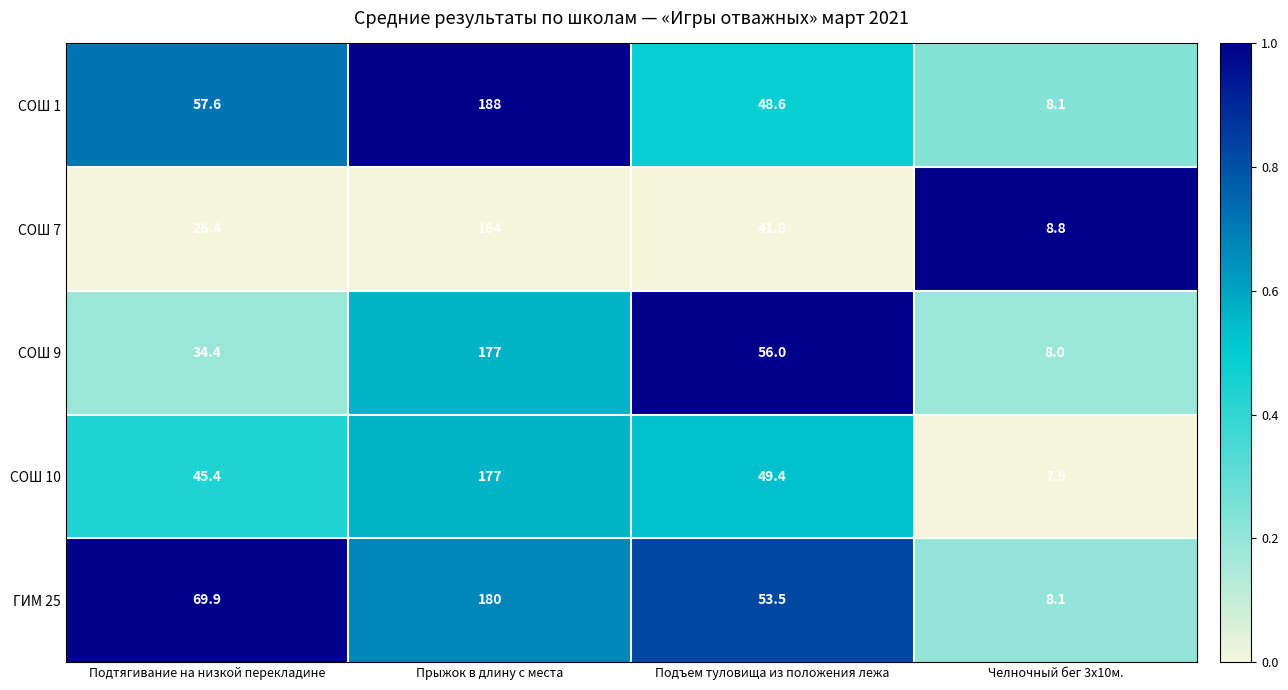

What is the maximum value shown in the chart?

188.0